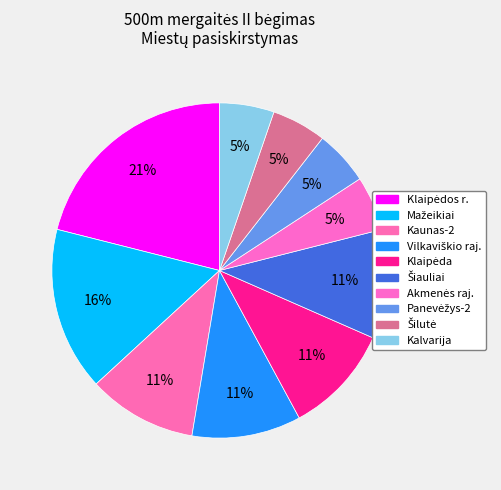

To the nearest percent, what is the difference between the Šiauliai and Panevėžys-2 slice percentages?

5%